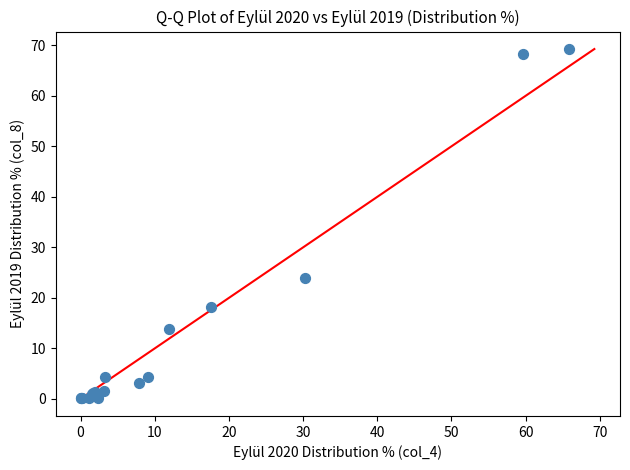

What Y value in the scatter plot is closest to 34?

24.0